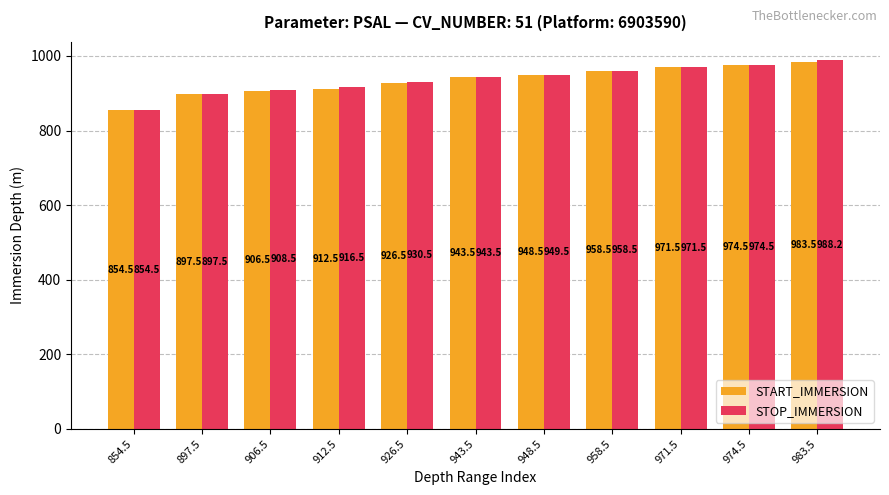

What is the maximum value for STOP_IMMERSION?

988.2